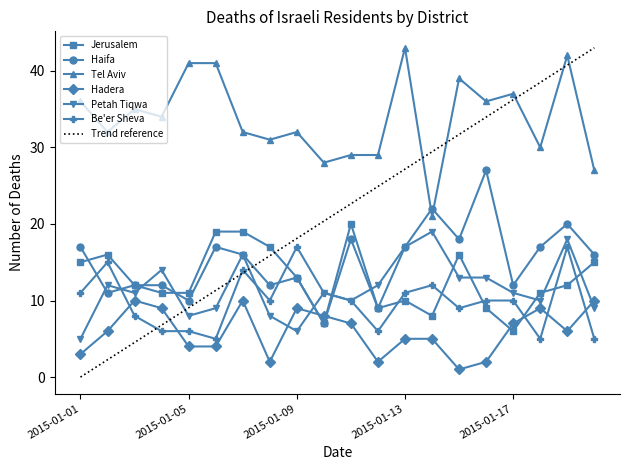

What is the minimum value for Haifa?

7.0